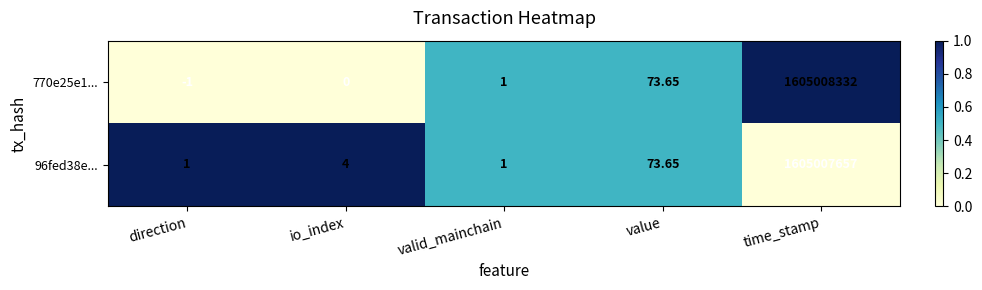

List the labels in order of 770e25e1... value, smallest first.

direction, io_index, valid_mainchain, value, time_stamp